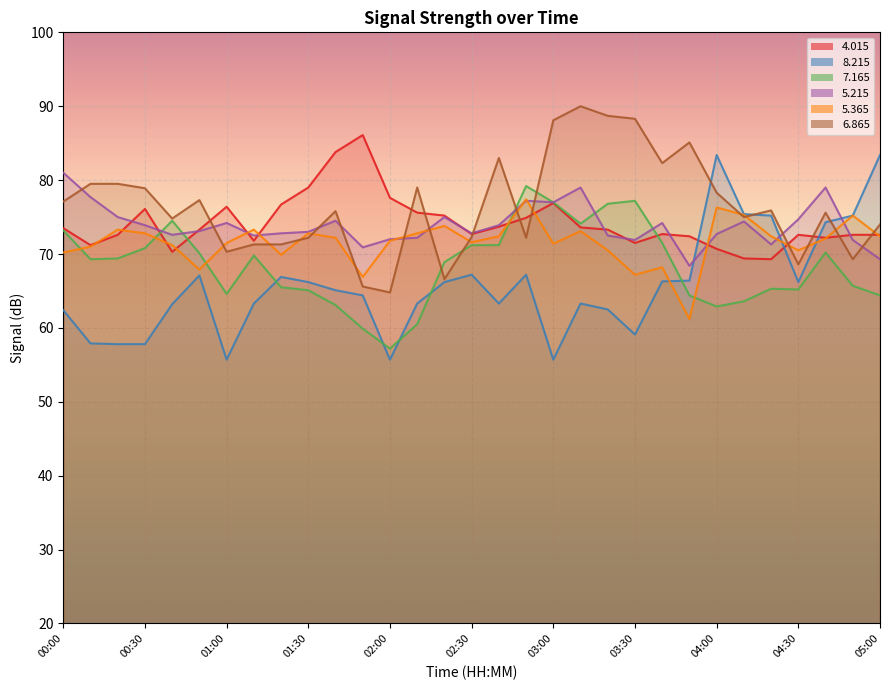

What is the value of the   8.215 point at the 24th from the left?

66.4